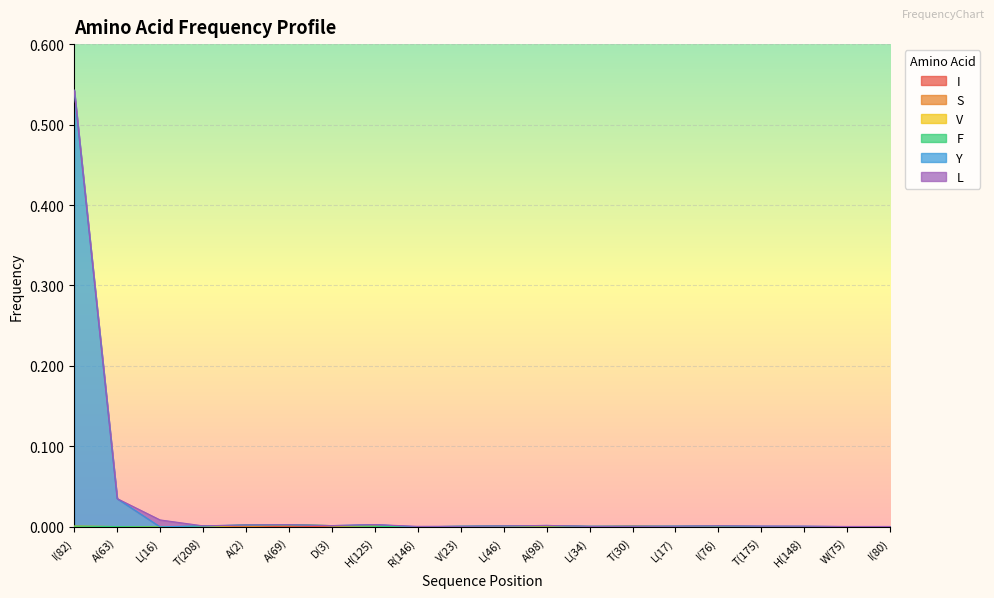

Reading right to left, extract all data points from this chart.

I: I(80)=0.0	W(75)=0.0	H(148)=0.0	T(175)=0.0	I(76)=0.0	L(17)=0.0	T(30)=0.0	L(34)=0.0	A(98)=0.0	L(46)=0.0	V(23)=0.0	R(146)=0.0	H(125)=0.0	D(3)=0.0	A(69)=0.0	A(2)=0.0	T(208)=0.0	L(16)=0.0	A(63)=0.0	I(82)=0.0
S: I(80)=0.0	W(75)=0.0	H(148)=0.0	T(175)=0.0	I(76)=0.0	L(17)=0.0	T(30)=0.0	L(34)=0.0	A(98)=0.0	L(46)=0.0	V(23)=0.0	R(146)=0.0	H(125)=0.0	D(3)=0.0	A(69)=0.0	A(2)=0.0	T(208)=0.0	L(16)=0.0	A(63)=0.0	I(82)=0.0
V: I(80)=0.0	W(75)=0.0	H(148)=0.0	T(175)=0.0	I(76)=0.0	L(17)=0.0	T(30)=0.0	L(34)=0.0	A(98)=0.0	L(46)=0.0	V(23)=0.0	R(146)=0.0	H(125)=0.0	D(3)=0.0	A(69)=0.0	A(2)=0.0	T(208)=0.0	L(16)=0.0	A(63)=0.0	I(82)=0.0
F: I(80)=0.0	W(75)=0.0	H(148)=0.0	T(175)=0.0	I(76)=0.0	L(17)=0.0	T(30)=0.0	L(34)=0.0	A(98)=0.0	L(46)=0.0	V(23)=0.0	R(146)=0.0	H(125)=0.0	D(3)=0.0	A(69)=0.0	A(2)=0.0	T(208)=0.0	L(16)=0.0	A(63)=0.0	I(82)=0.0
Y: I(80)=0.0	W(75)=0.0	H(148)=0.0	T(175)=0.0	I(76)=0.0	L(17)=0.0	T(30)=0.0	L(34)=0.0	A(98)=0.0	L(46)=0.0	V(23)=0.0	R(146)=0.0	H(125)=0.0	D(3)=0.0	A(69)=0.0	A(2)=0.0	T(208)=0.0	L(16)=0.0	A(63)=0.0	I(82)=0.5
L: I(80)=0.0	W(75)=0.0	H(148)=0.0	T(175)=0.0	I(76)=0.0	L(17)=0.0	T(30)=0.0	L(34)=0.0	A(98)=0.0	L(46)=0.0	V(23)=0.0	R(146)=0.0	H(125)=0.0	D(3)=0.0	A(69)=0.0	A(2)=0.0	T(208)=0.0	L(16)=0.0	A(63)=0.0	I(82)=0.0